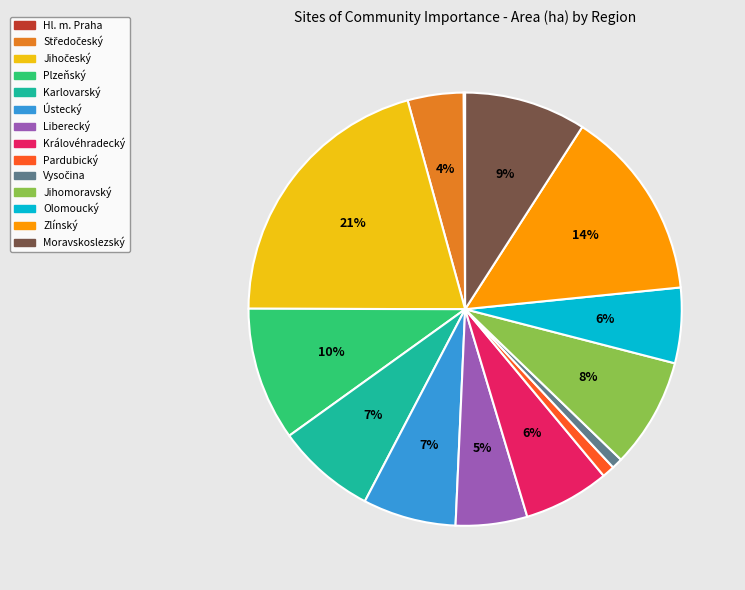

Is there any slice that represents more than half of the pie?

No